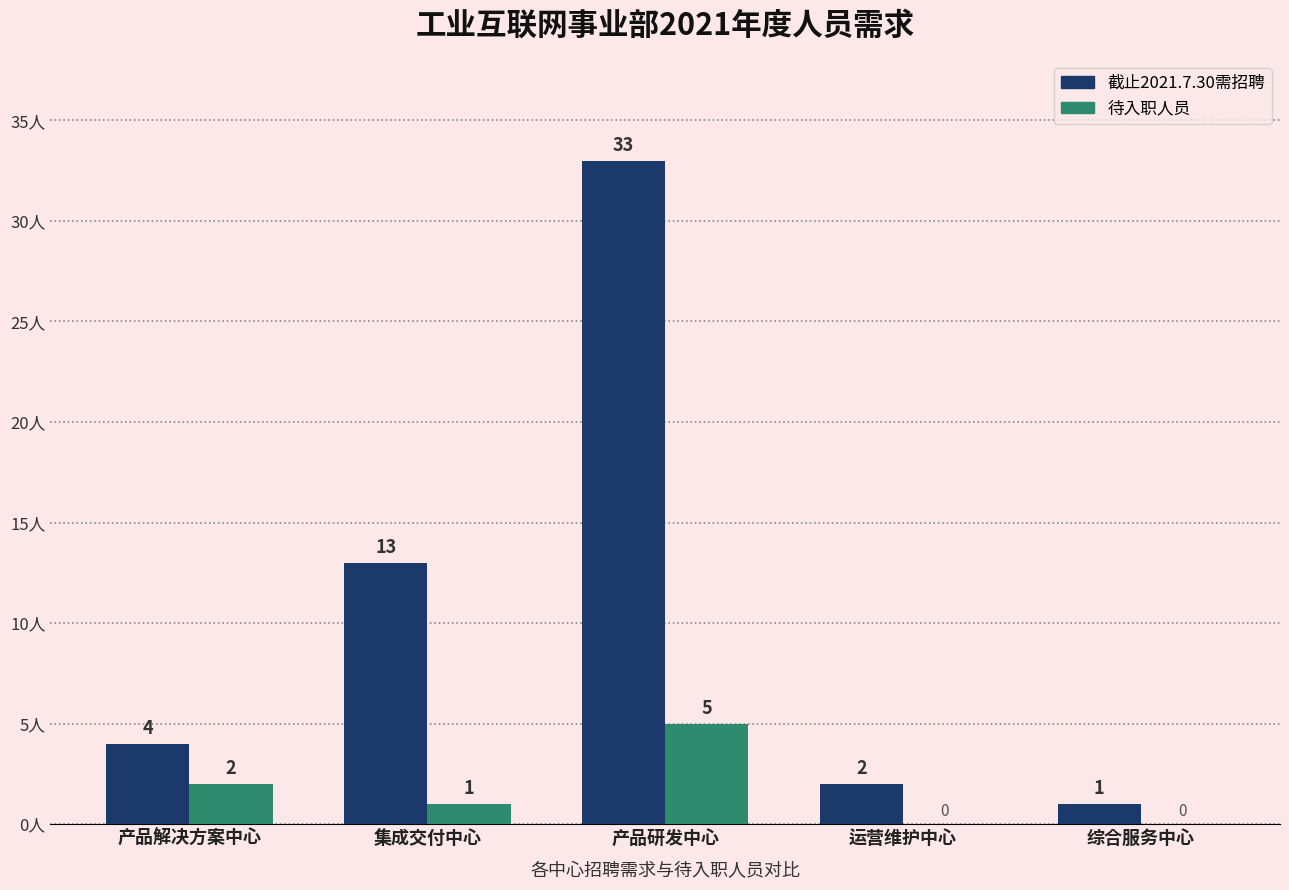

Between 运营维护中心 and 综合服务中心, which series saw the biggest shift?

截止2021.7.30需招聘